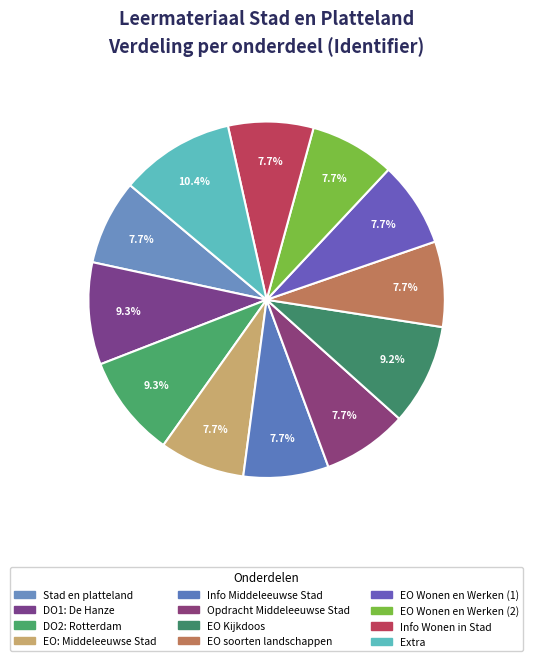

Count the number of slices in the pie.

12